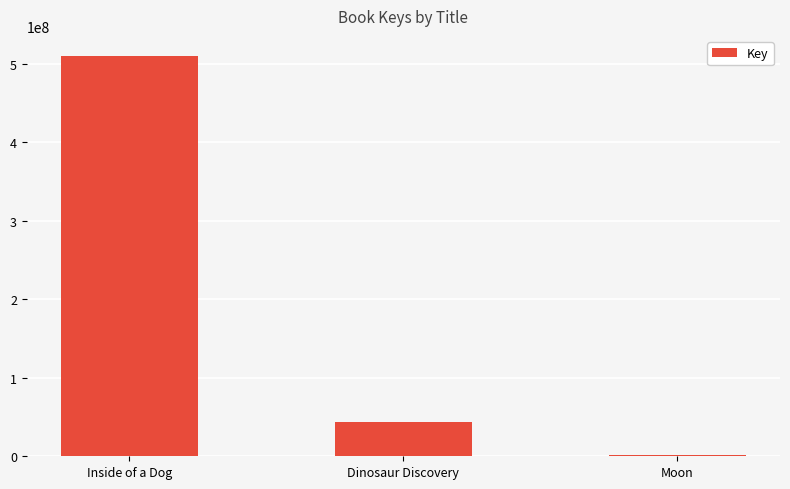

True or false: the data shows 698637367 at Inside of a Dog.

False